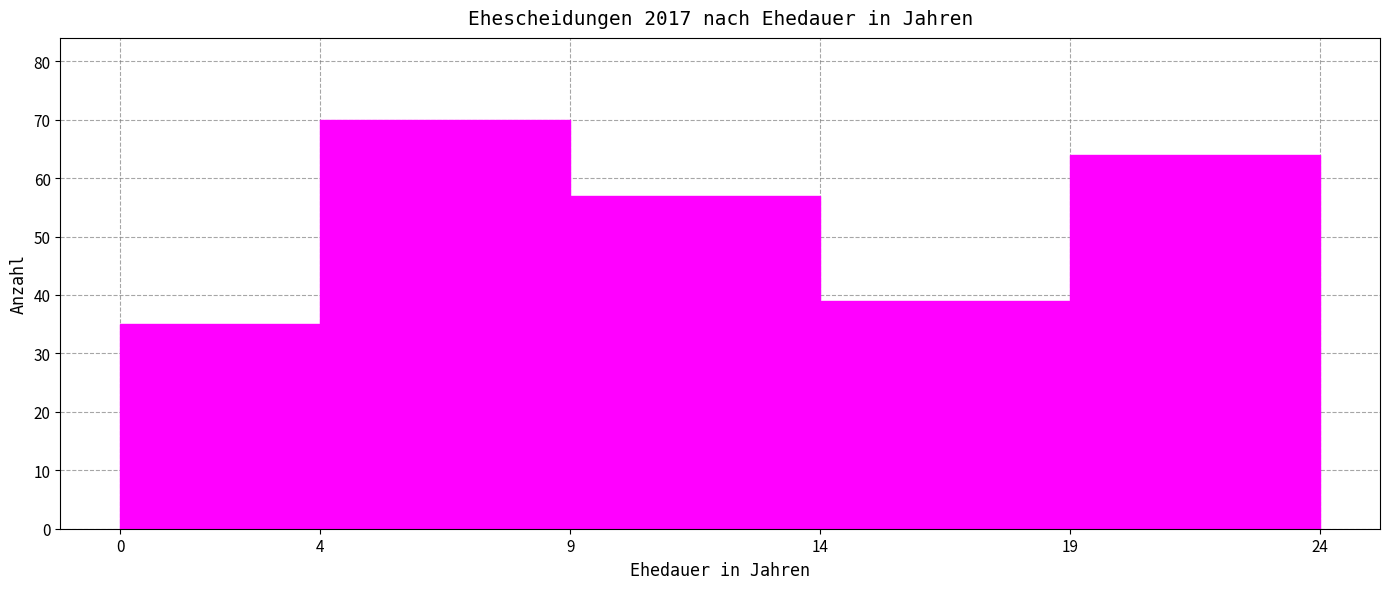

What is the height of the bar covering 4 to 9 on the x-axis? The values are not printed on the chart, so give them approximately, as read against the axis.

70